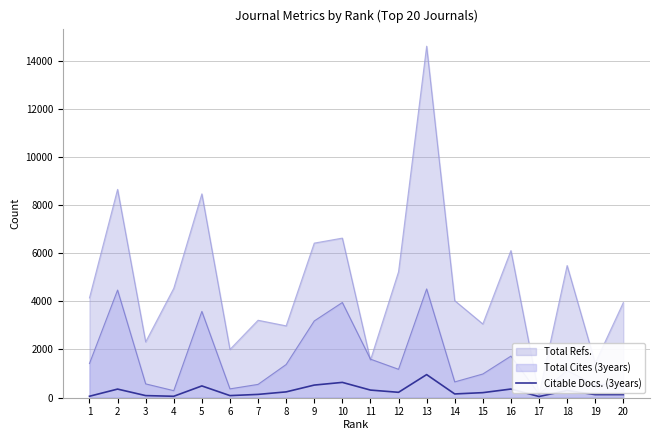

What is the greatest value displayed?

14623